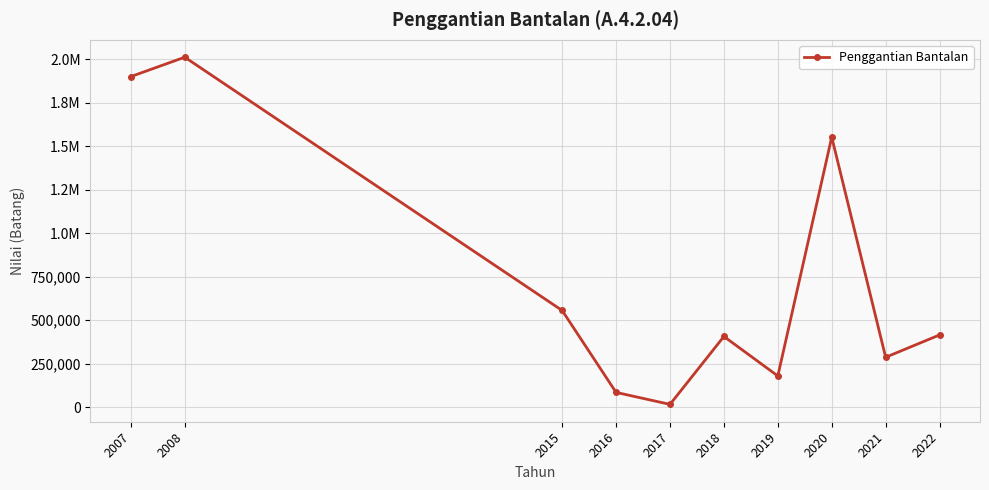

Rank the categories by value from highest to lowest.

2008, 2007, 2020, 2015, 2022, 2018, 2021, 2019, 2016, 2017